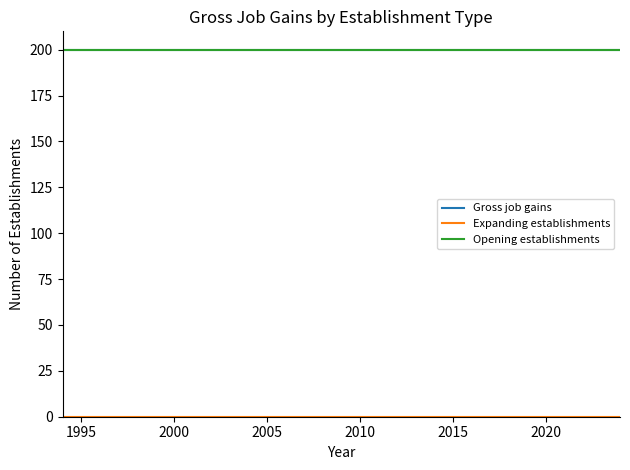

Is this an area chart (filled region under the line)?

No